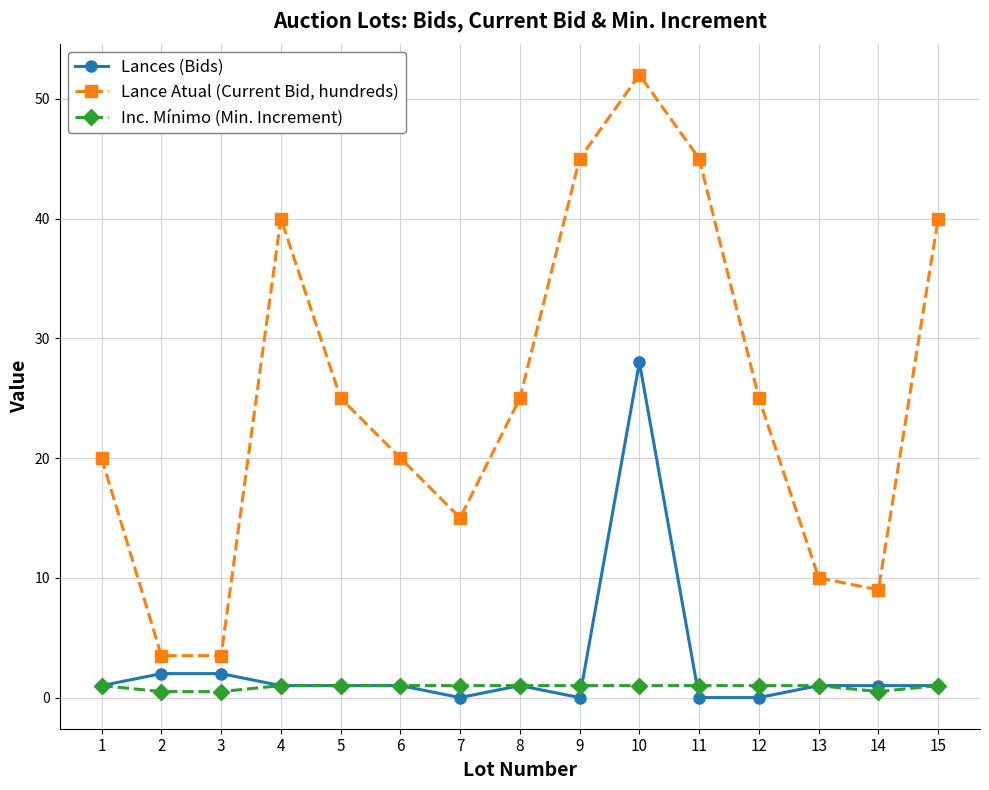

What is the minimum value for Inc. Mínimo (Min. Increment)?

0.5